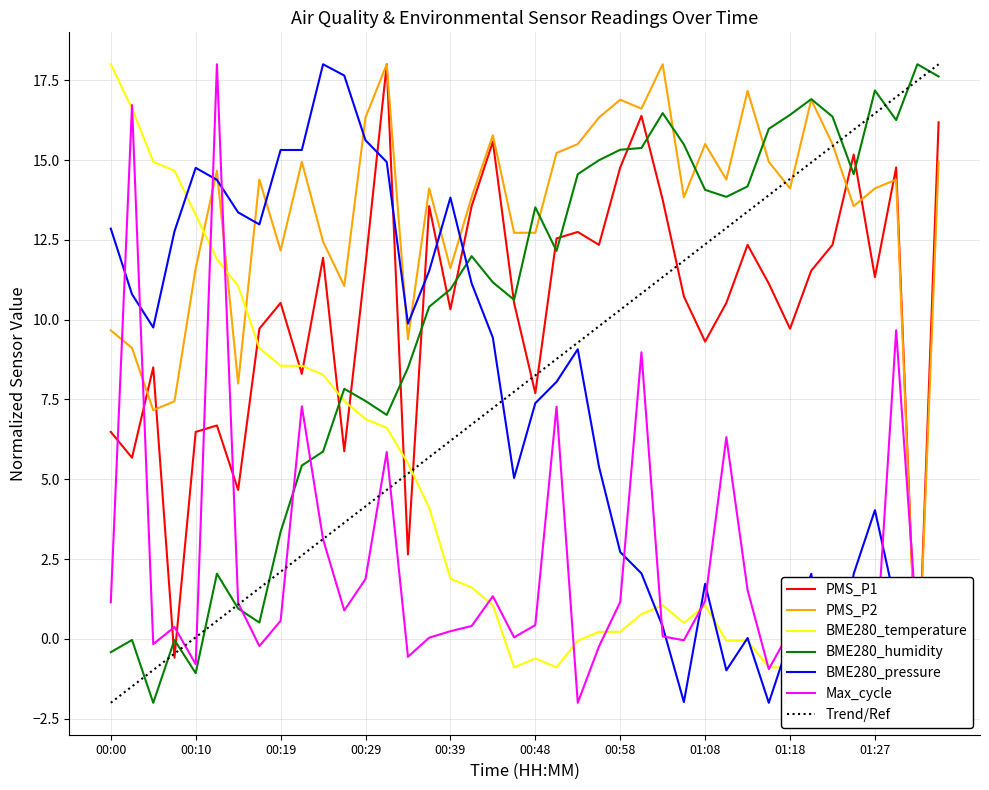

Between which two adjacent categories do PMS_P2 and PMS_P1 first intersect?

00:02 and 00:05